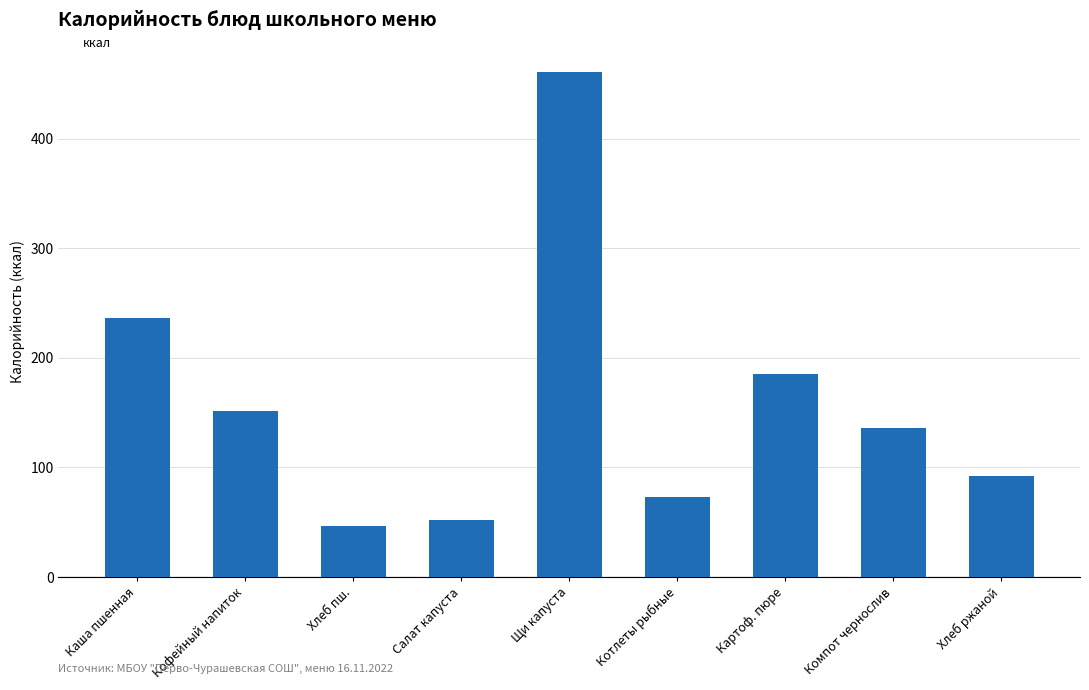

Which label corresponds to the largest value in the chart?

Щи капуста